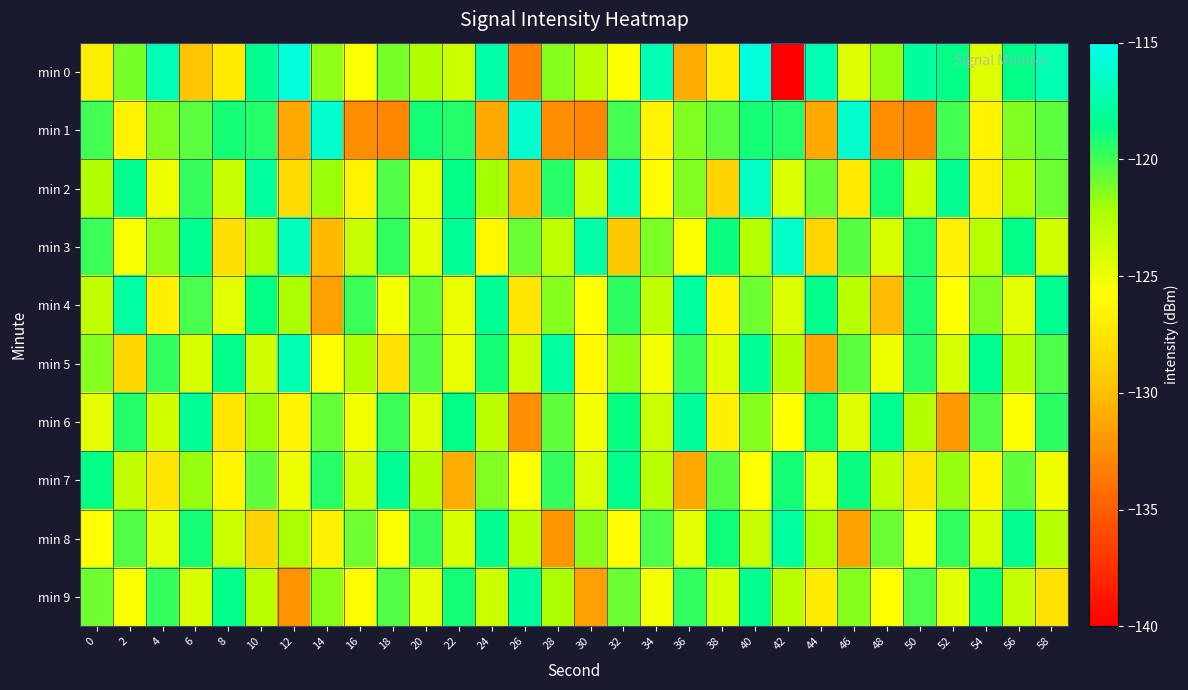

List the series in order of their peak value, lowest first.

min 7, min 6, min 9, min 8, min 4, min 5, min 2, min 3, min 1, min 0